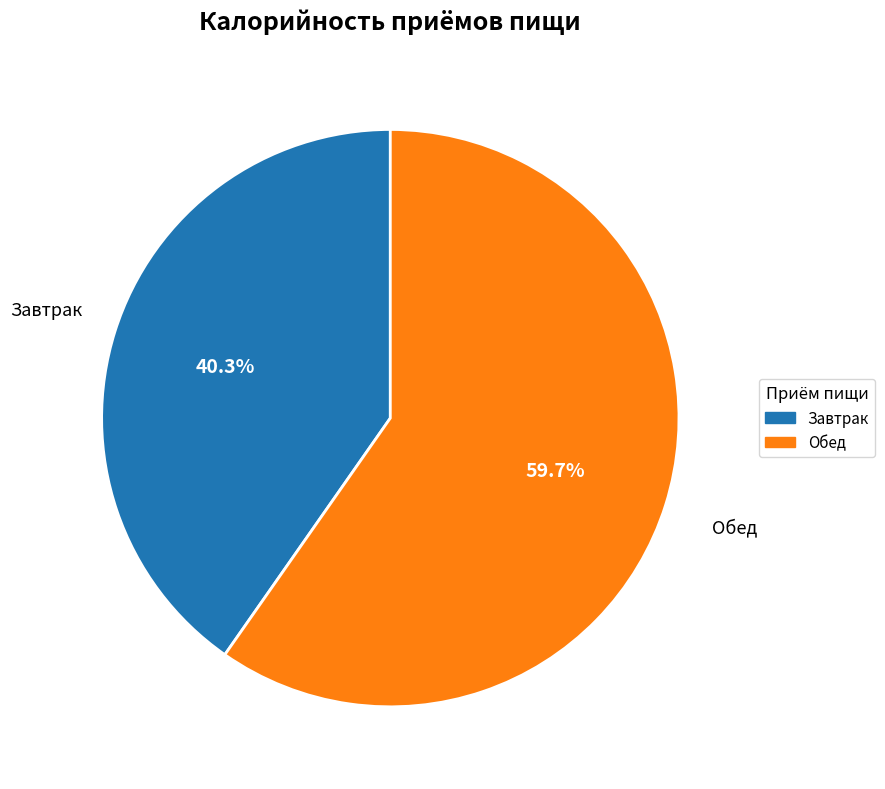

How many segments does this pie chart have?

2